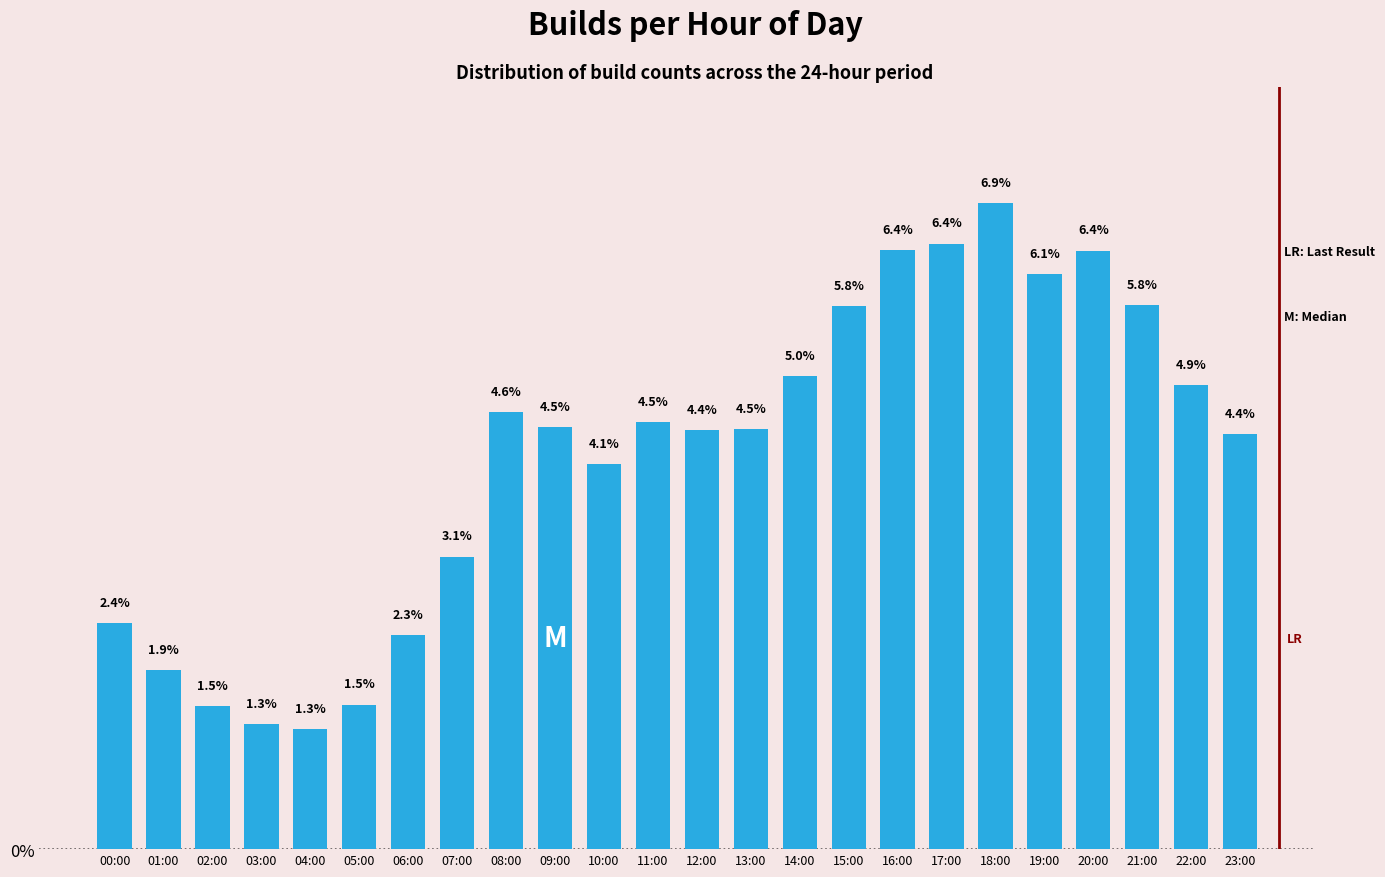

Reading left to right, what are all the values shown in this chart?

2.4	1.9	1.5	1.3	1.3	1.5	2.3	3.1	4.6	4.5	4.1	4.5	4.4	4.5	5.0	5.8	6.4	6.4	6.9	6.1	6.4	5.8	4.9	4.4